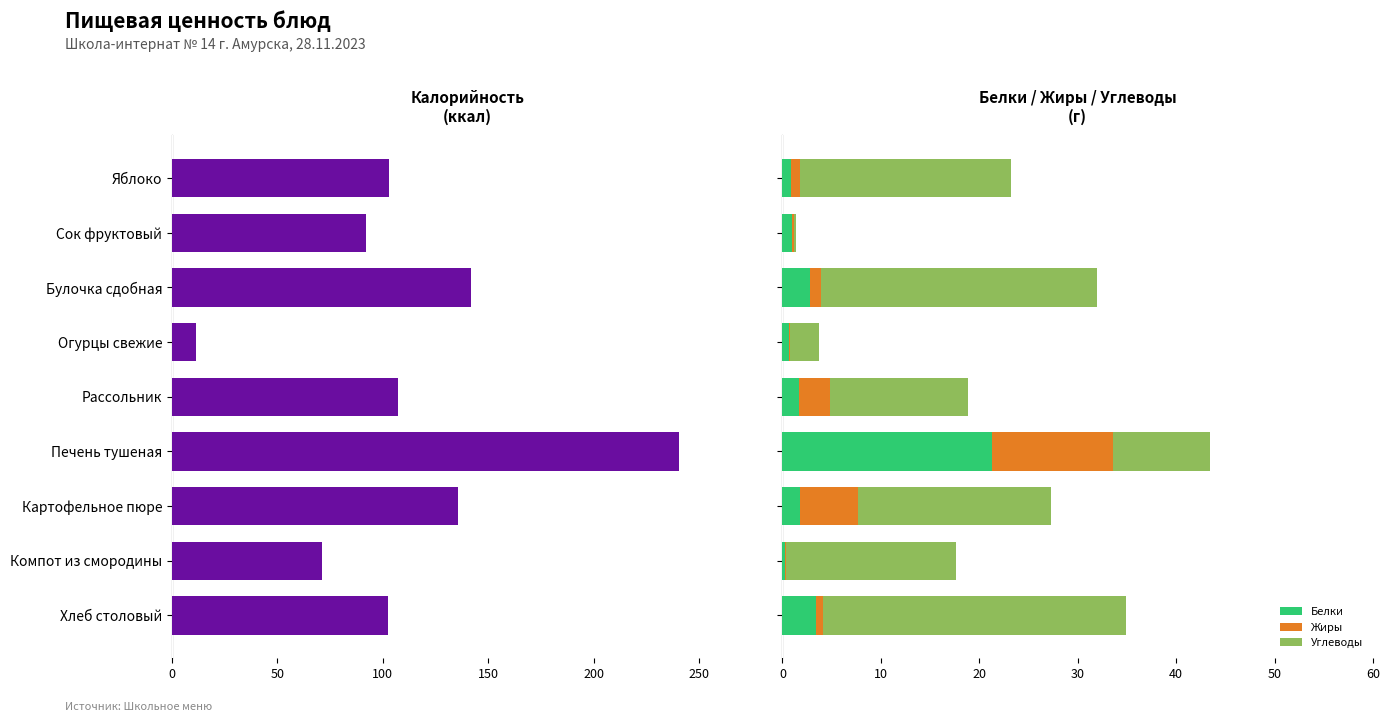

What is the highest value of the Белки series?

21.3